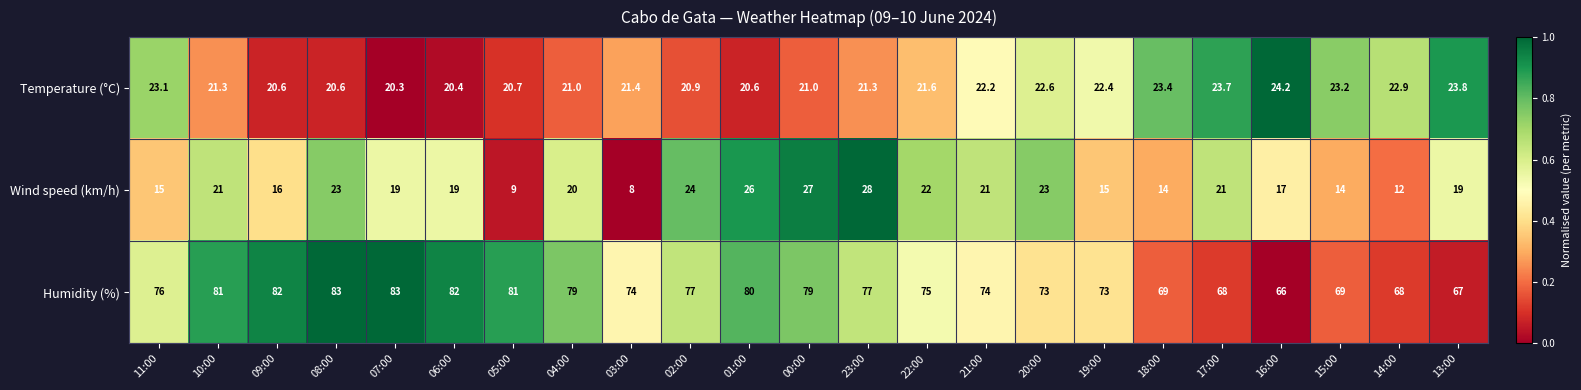

How many series are shown in this chart?

3